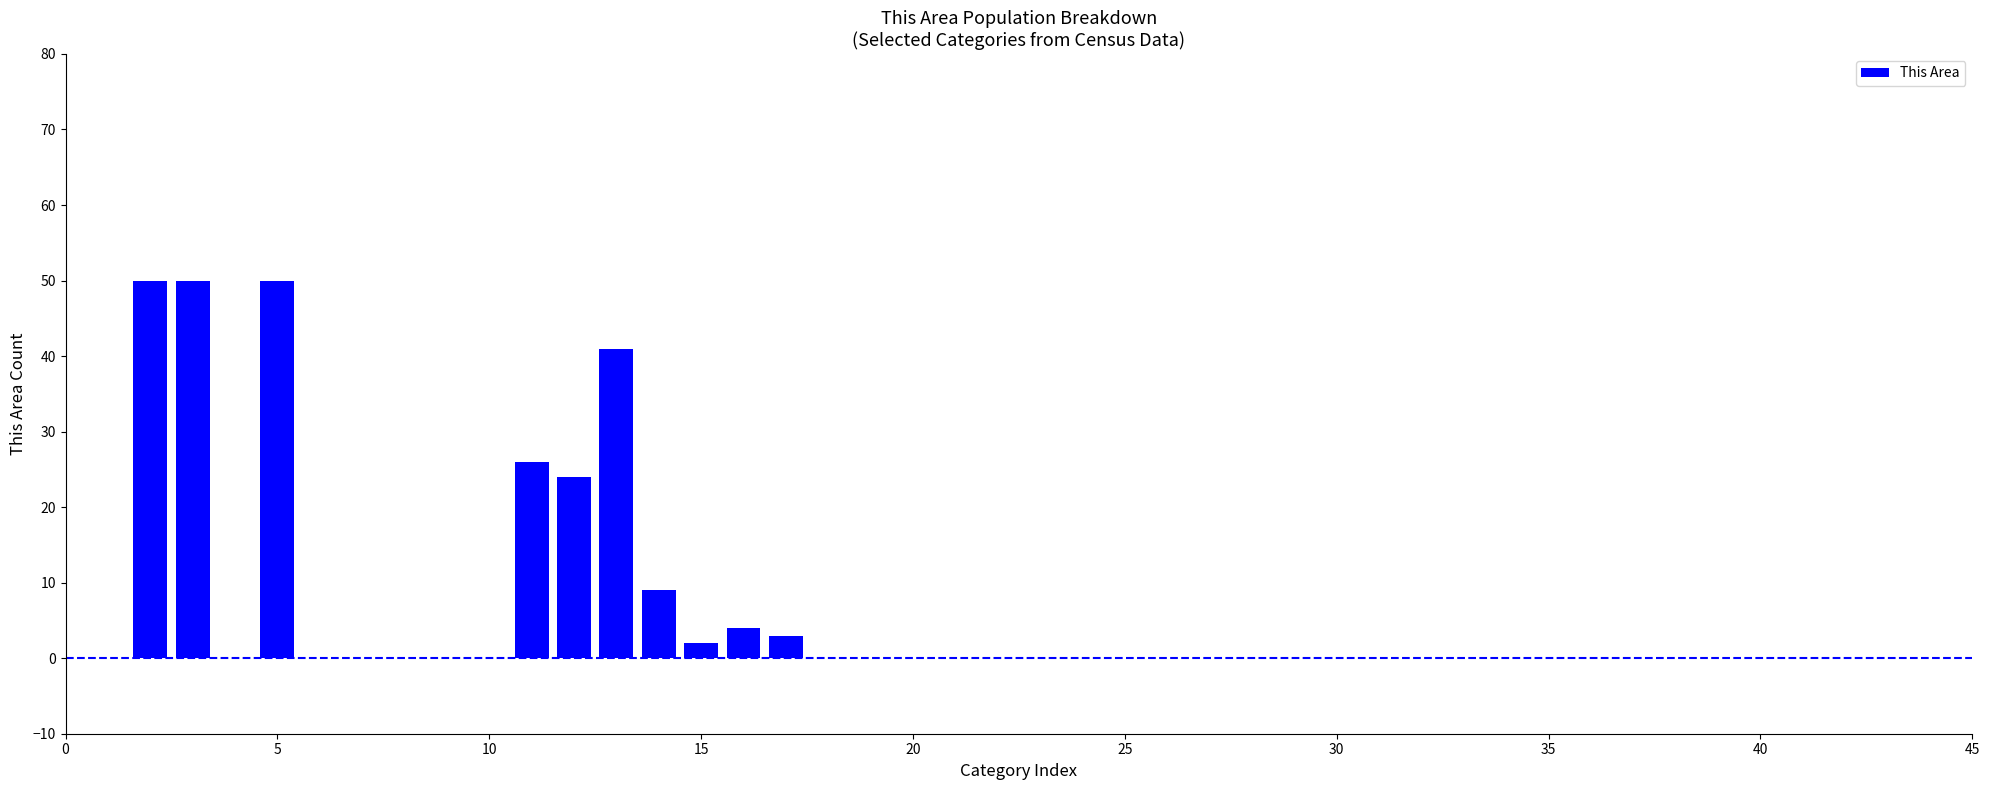

What is the greatest value displayed?

50